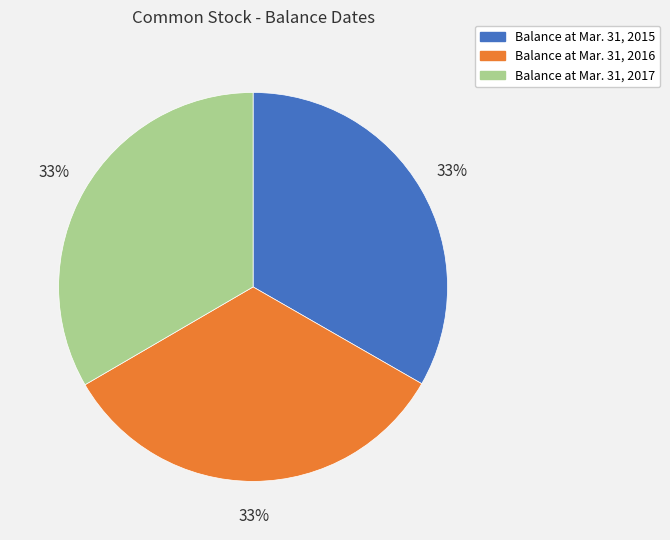

Approximately how many times larger is the value at Balance at Mar. 31, 2016 compared to Balance at Mar. 31, 2017?

1.0